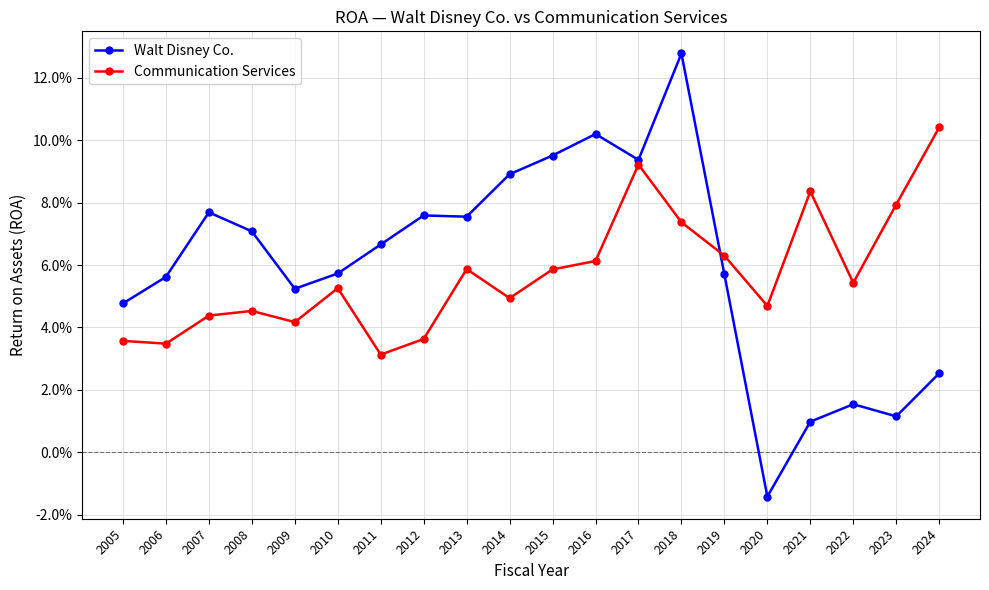

Does the chart have visible grid lines?

Yes